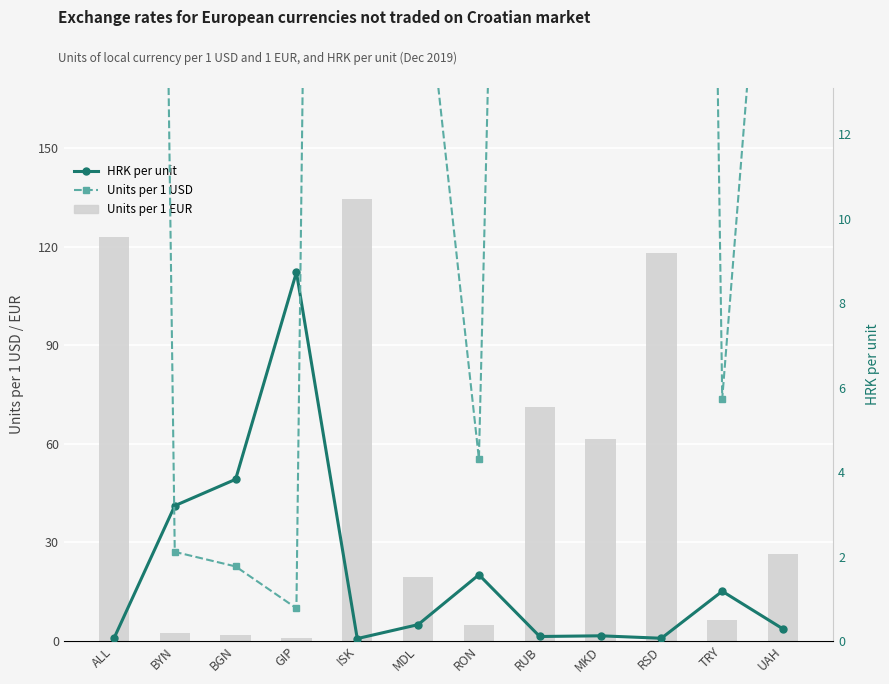

Are the bars grouped side by side (vs. stacked)?

Yes